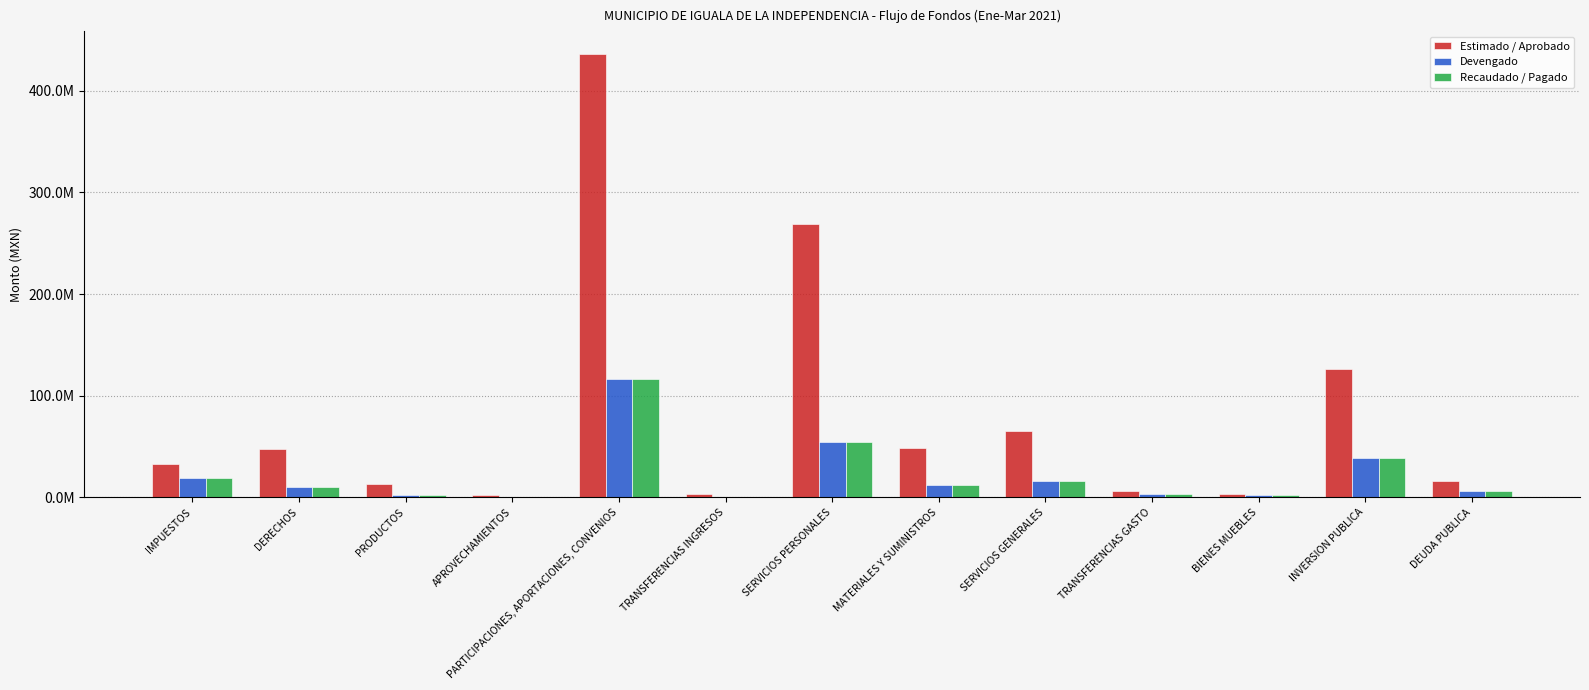

What is the sum of all Devengado values?

279589695.2